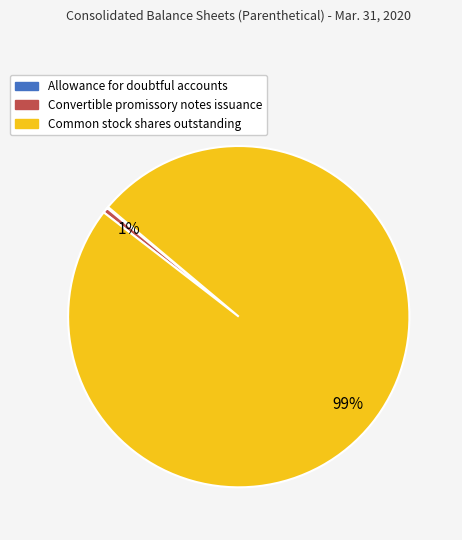

Between Convertible promissory notes issuance and Common stock shares outstanding, which is larger?

Common stock shares outstanding